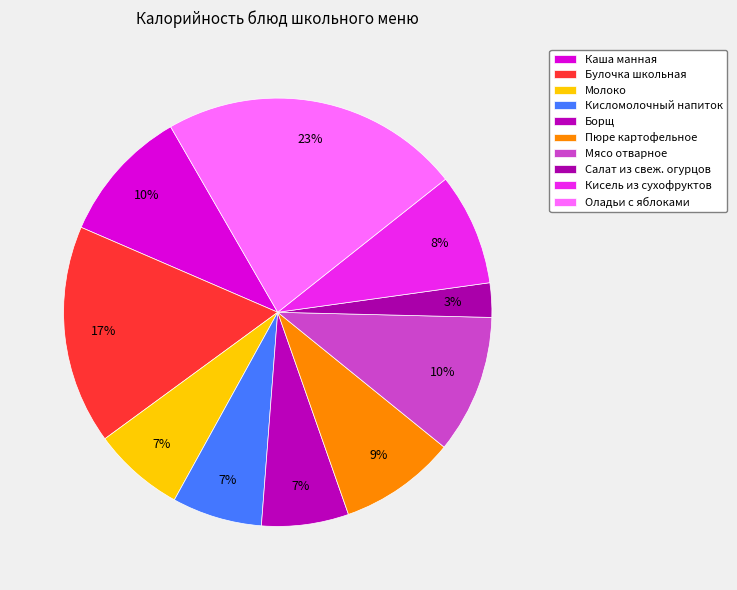

Which category has the smallest portion of the pie?

Салат из свеж. огурцов